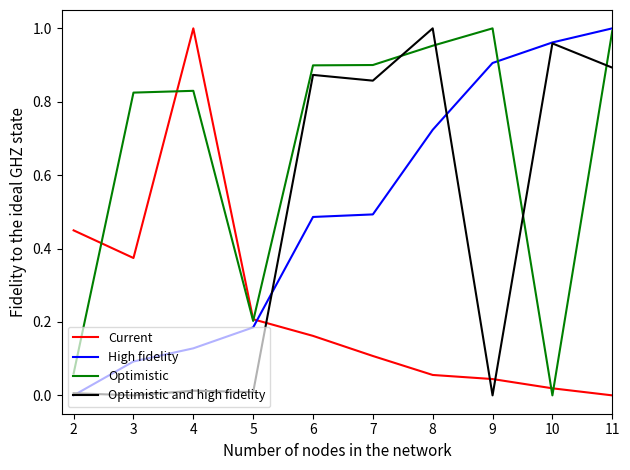

True or false: Optimistic and high fidelity has a value of 0.4 at 11.

False